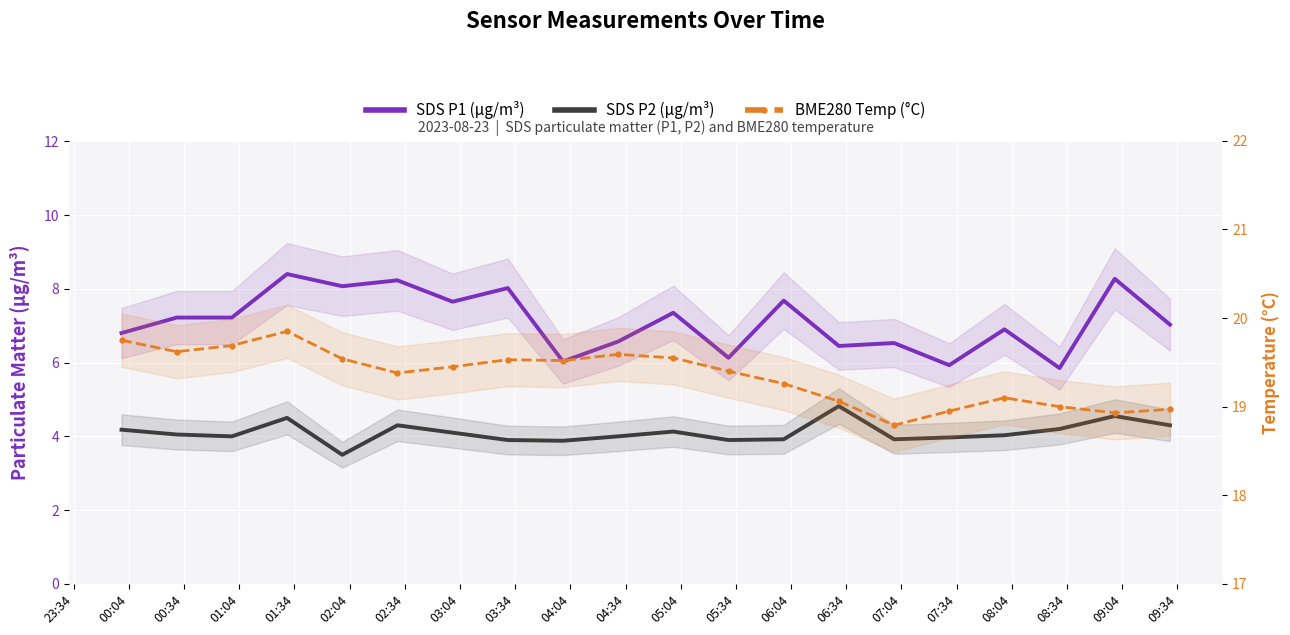

What is the smallest value displayed?

3.5